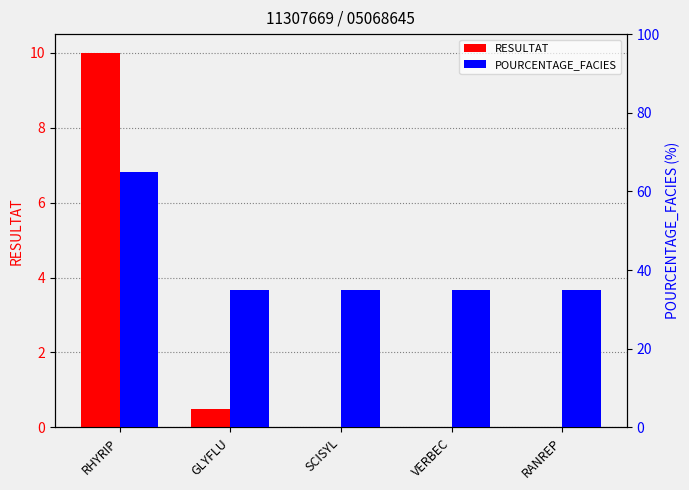

The value of POURCENTAGE_FACIES at RANREP is 35.0. True or false?

True